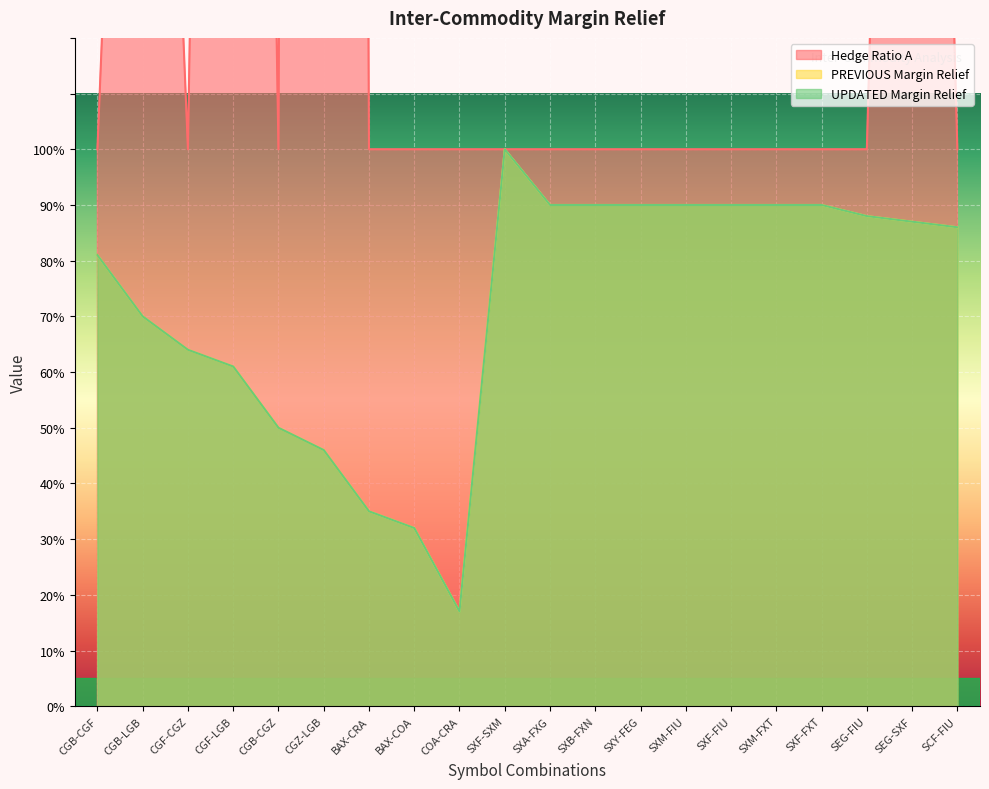

What are all the series names shown in the legend?

Hedge Ratio A, PREVIOUS Margin Relief, UPDATED Margin Relief